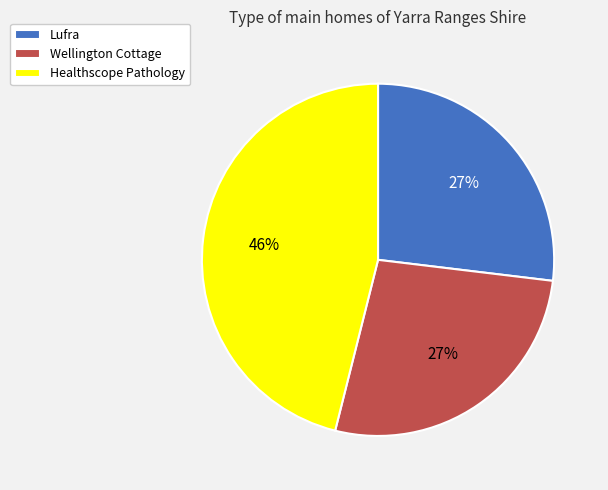

Which category has the biggest portion of the pie?

Healthscope Pathology